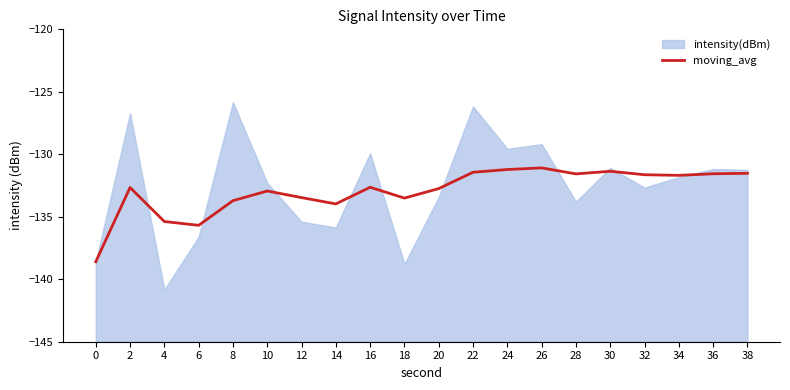

True or false: the data shows -84.6 at 6.

False